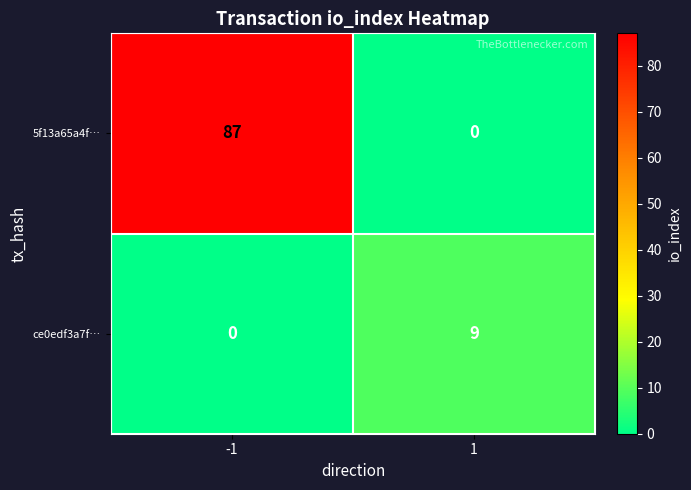

What is the sum of all ce0edf3a7f… values?

9